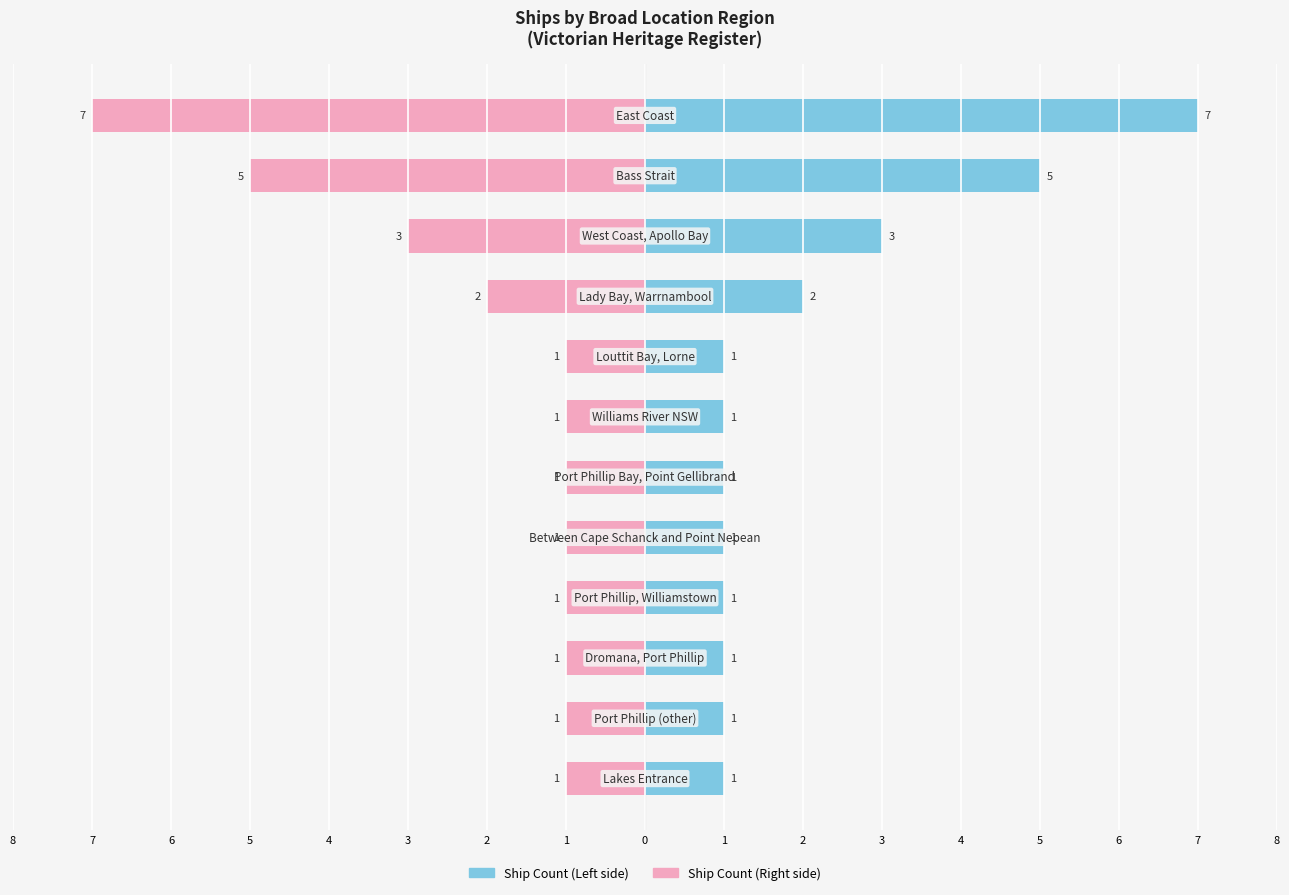

What is the difference between the maximum and minimum values in the Ship Count (Left) series?

6